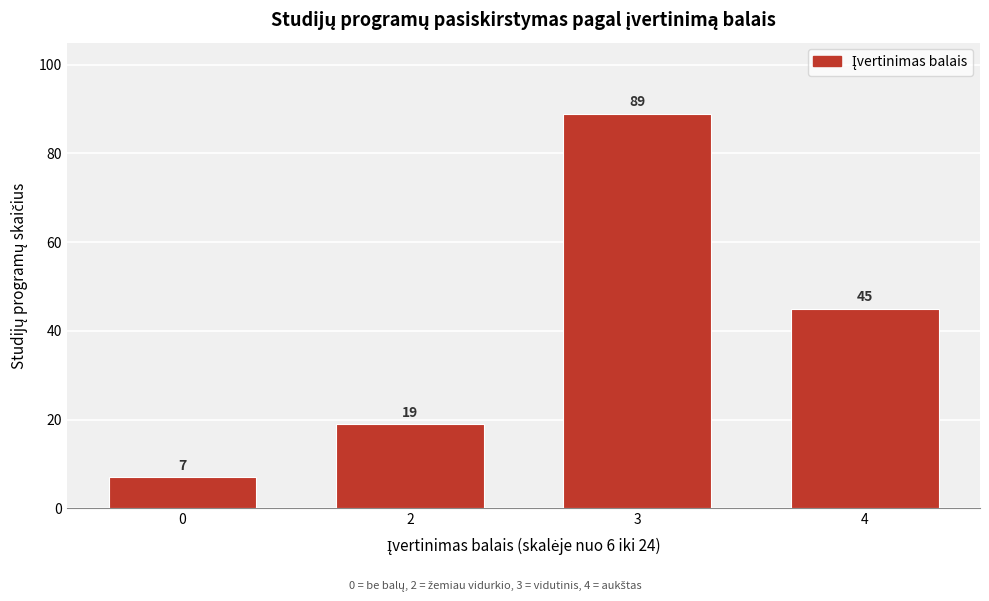

Reading left to right, extract all data points from this chart.

7	19	89	45